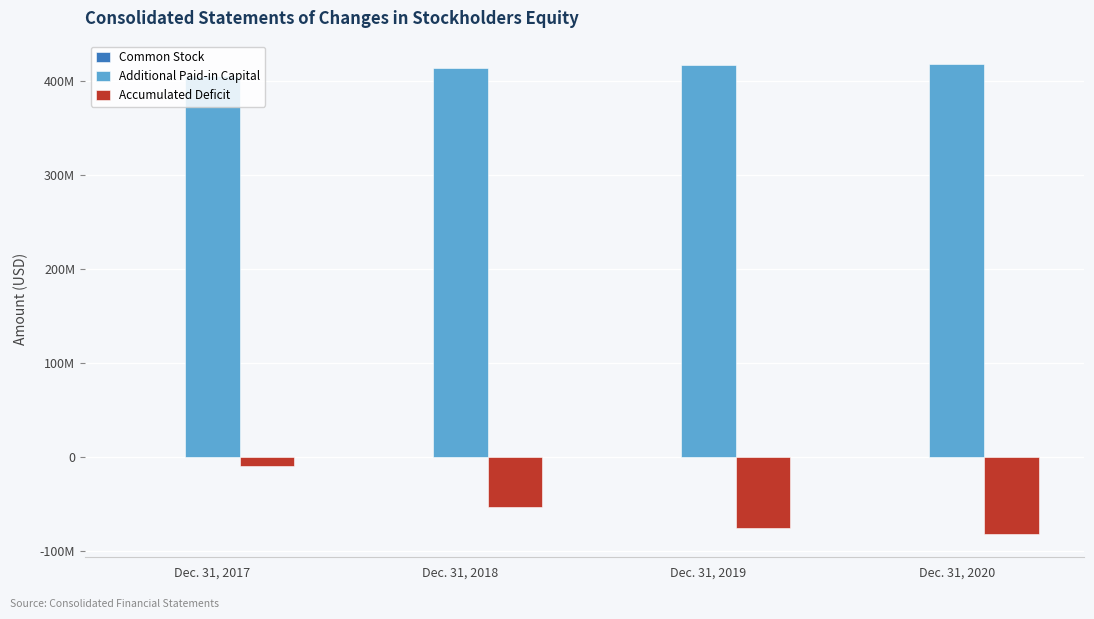

What is the smallest value displayed?

-81833204